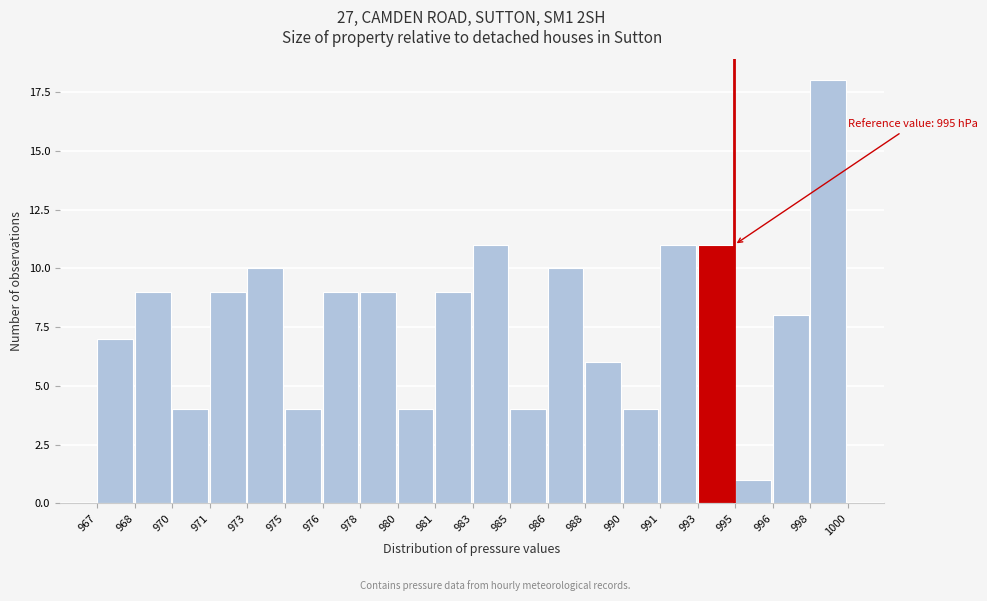

Reading left to right, transcribe all the data shown in this chart.

7	9	4	9	10	4	9	9	4	9	11	4	10	6	4	11	11	1	8	18